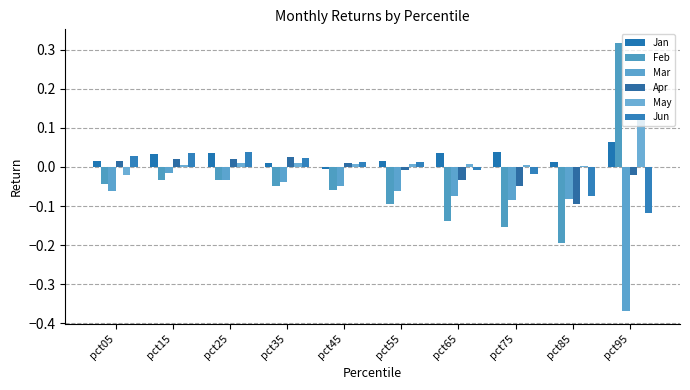

Is the value of Jan at pct85 greater than the value of Feb at pct35?

Yes